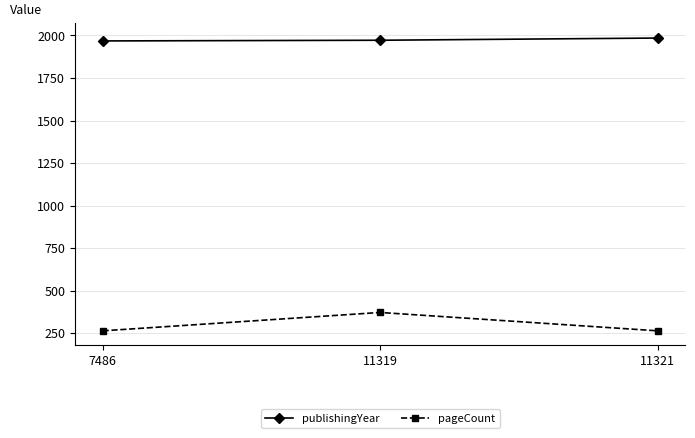

Which series has the largest total across all categories?

publishingYear